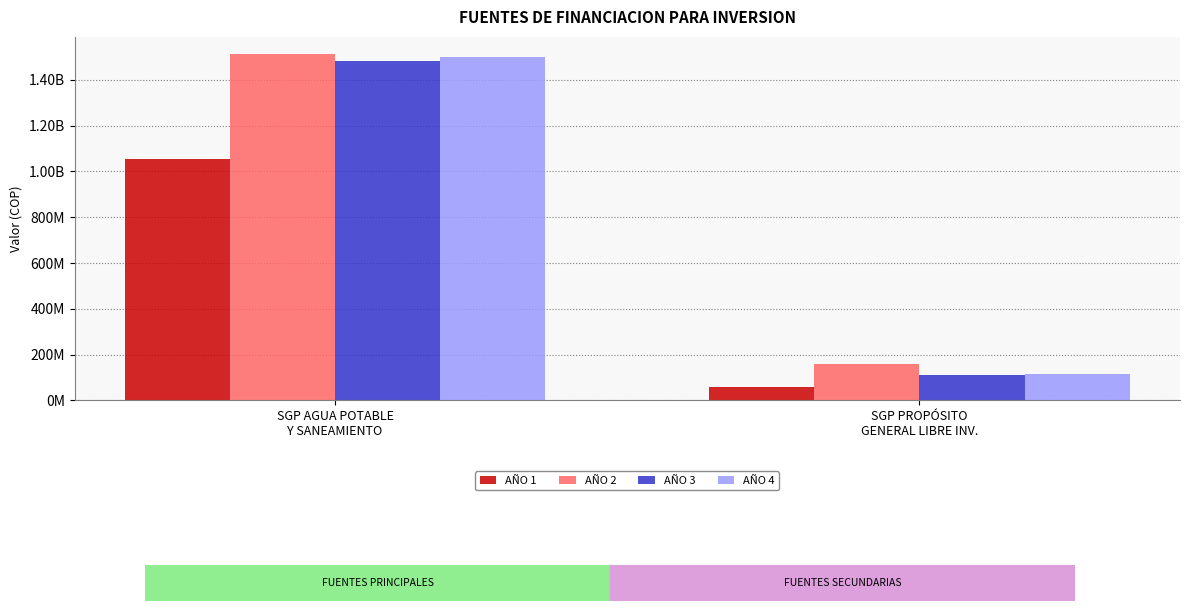

What is the lowest value of the AÑO 2 series?

157015575